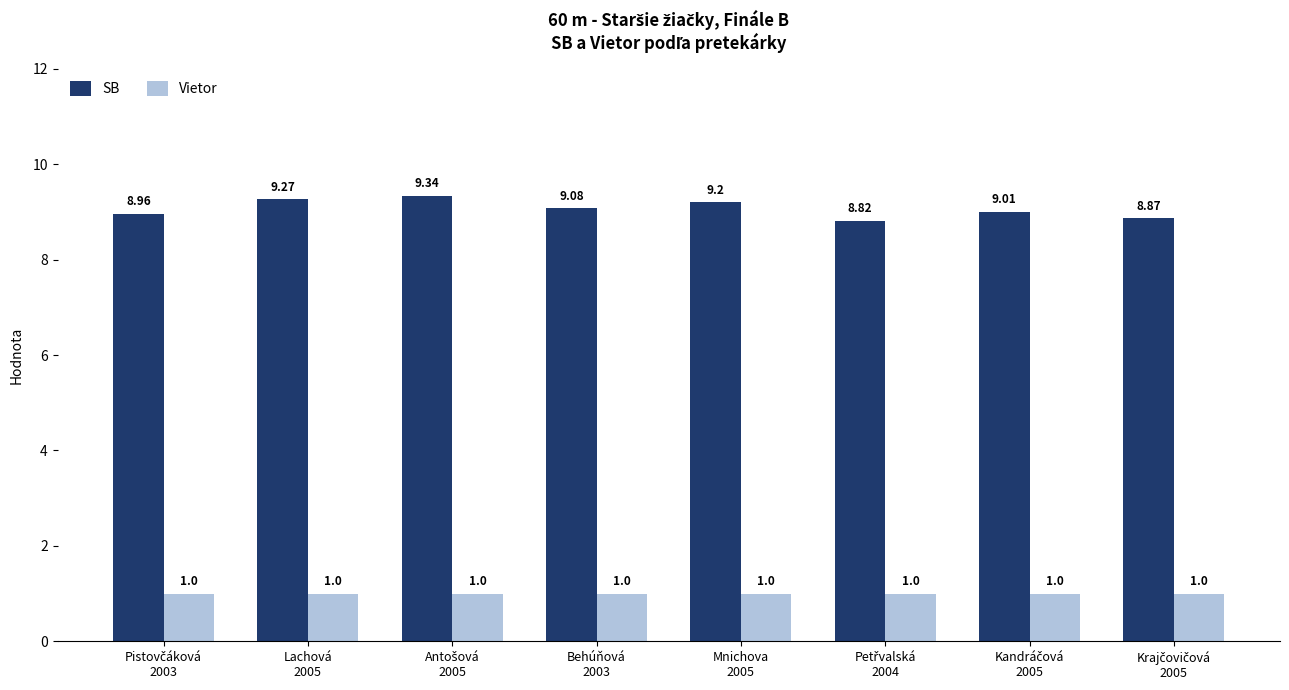

Which series has the widest spread of values?

SB